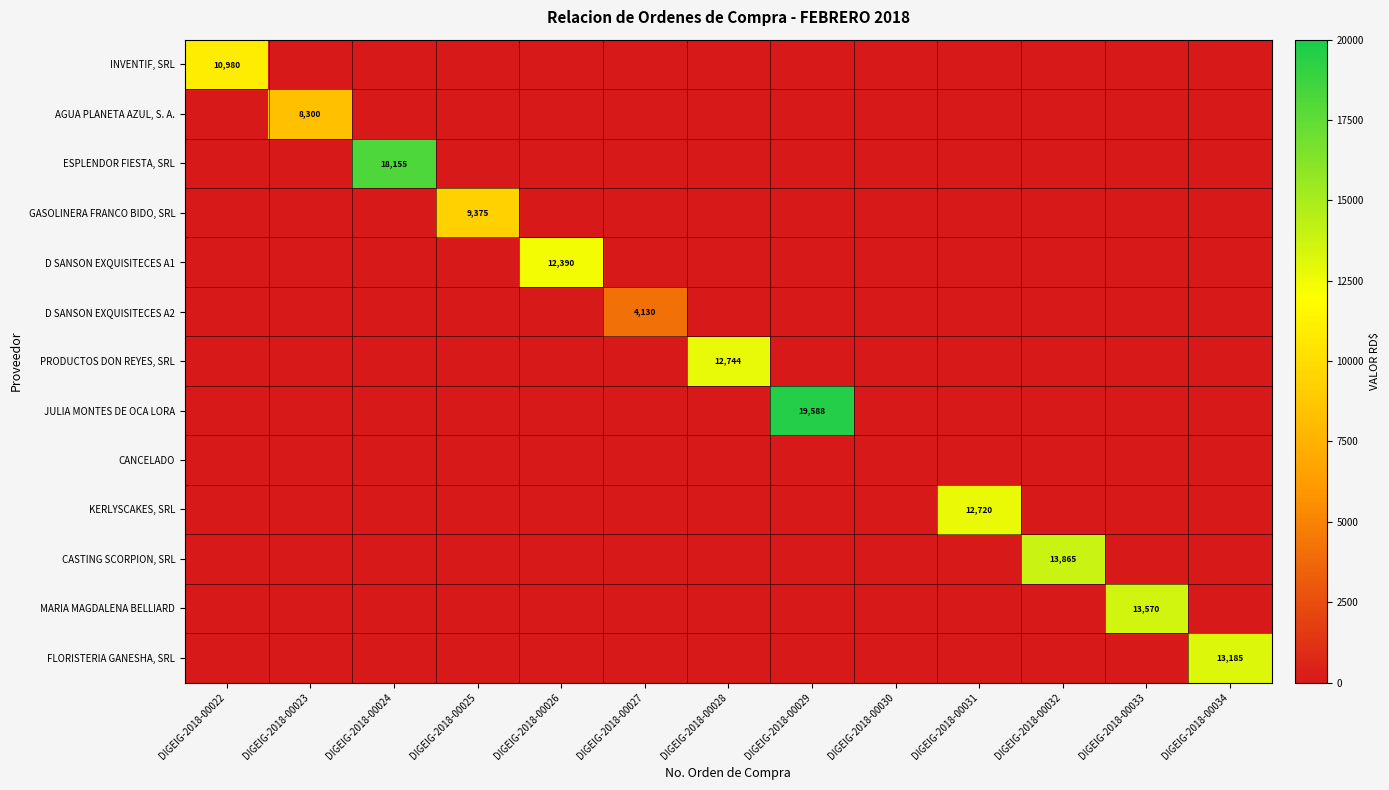

Which label corresponds to the smallest value in the chart?

DIGEIG-2018-00023